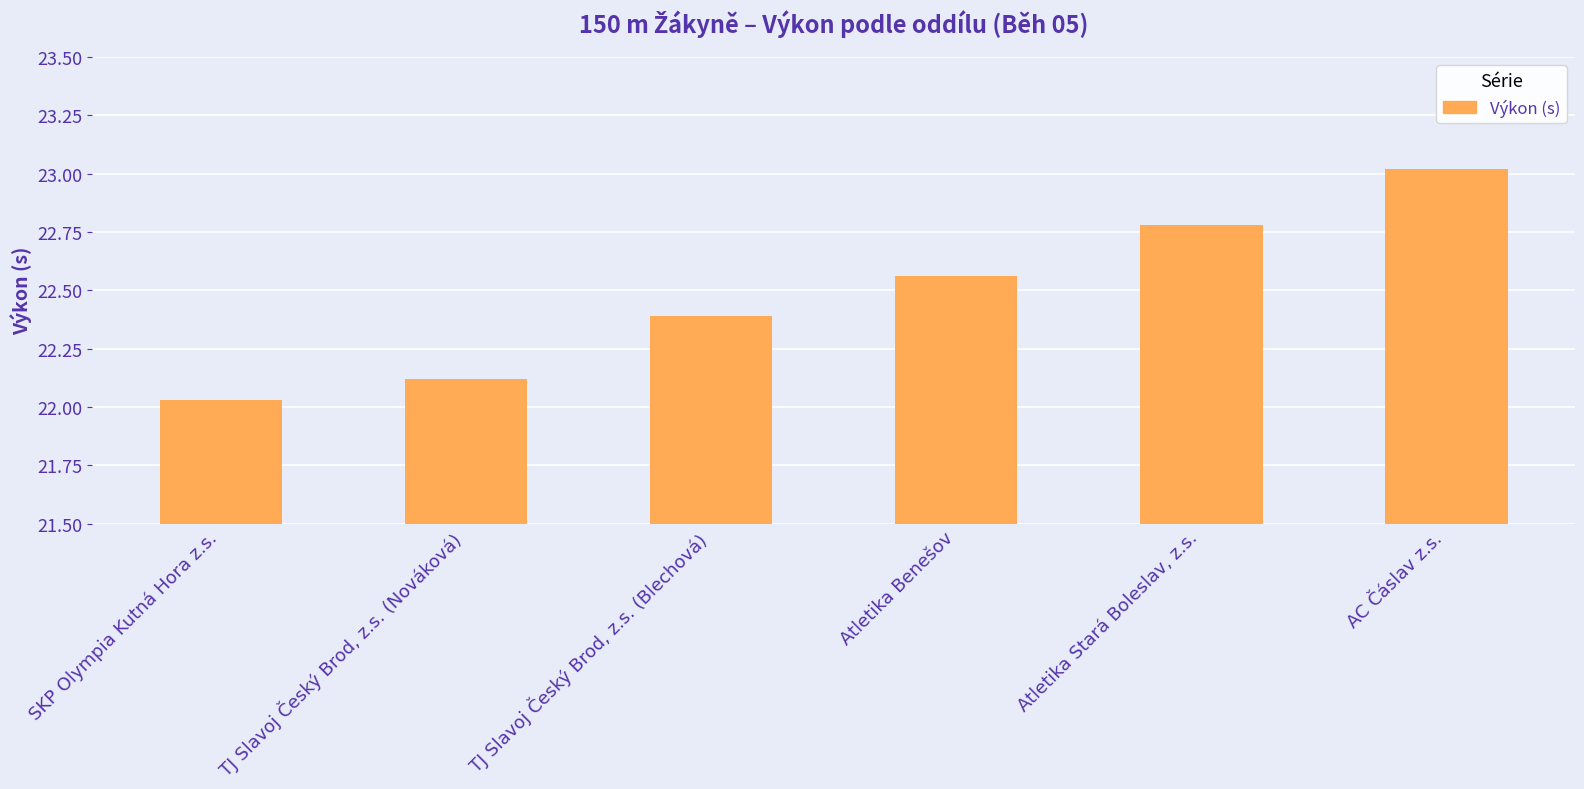

Rank the categories by value from lowest to highest.

SKP Olympia Kutná Hora z.s., TJ Slavoj Český Brod, z.s. (Nováková), TJ Slavoj Český Brod, z.s. (Blechová), Atletika Benešov, Atletika Stará Boleslav, z.s., AC Čáslav z.s.